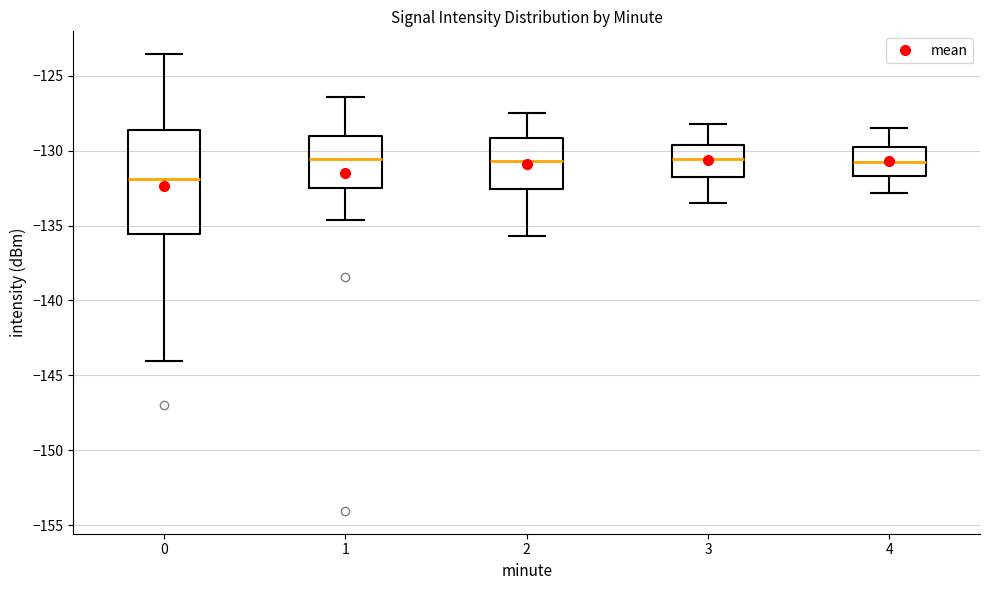

Reading left to right, read every box against the y-axis: the position of its median line, the range the box covers, and the ends of its whiskers. The values are not printed on the chart, so give them approximately, as read against the axis.

0: median -132.0, box -135.5 to -128.5, whiskers -144.0 to -123.5
1: median -130.5, box -132.5 to -129.0, whiskers -134.5 to -126.5
2: median -130.5, box -132.5 to -129.0, whiskers -135.5 to -127.5
3: median -130.5, box -132.0 to -129.5, whiskers -133.5 to -128.0
4: median -130.5, box -131.5 to -129.5, whiskers -133.0 to -128.5